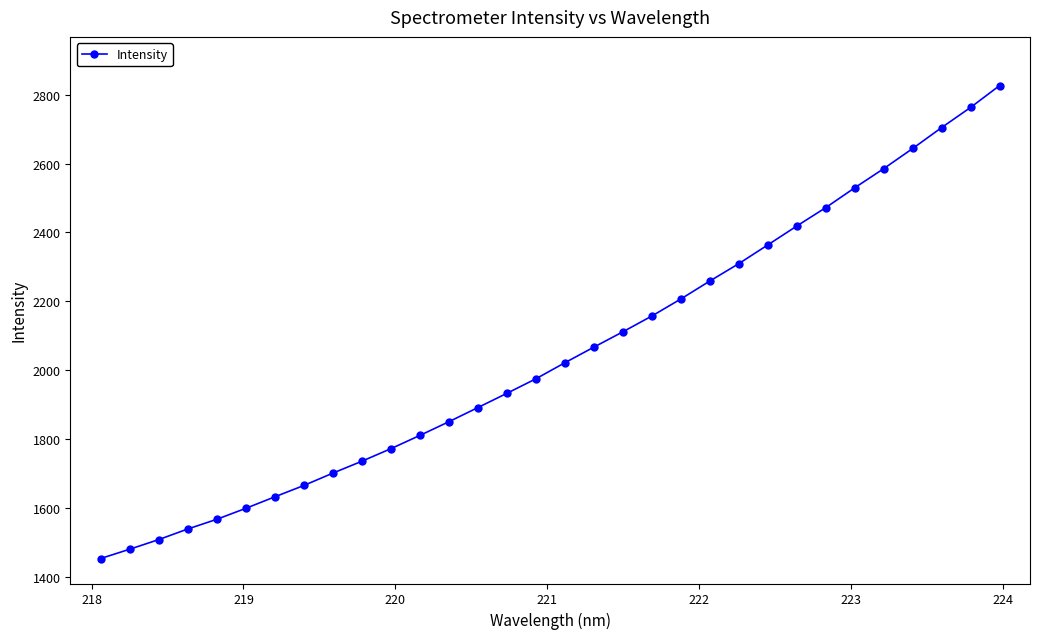

Count the number of values greater than 2021.

16